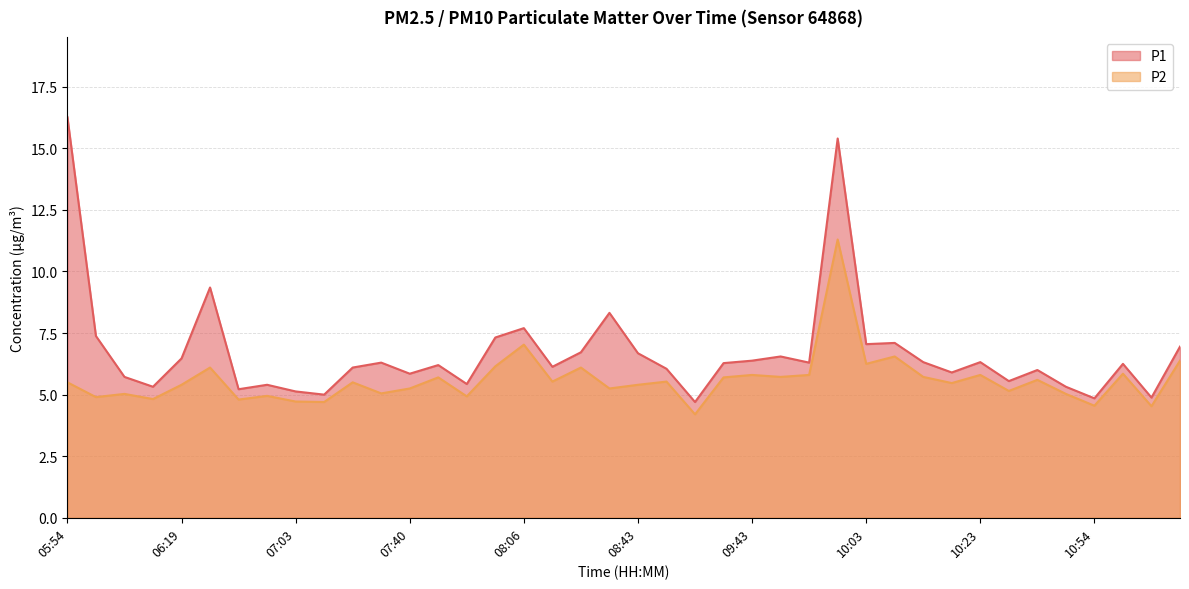

What is the maximum value for P1?

16.3